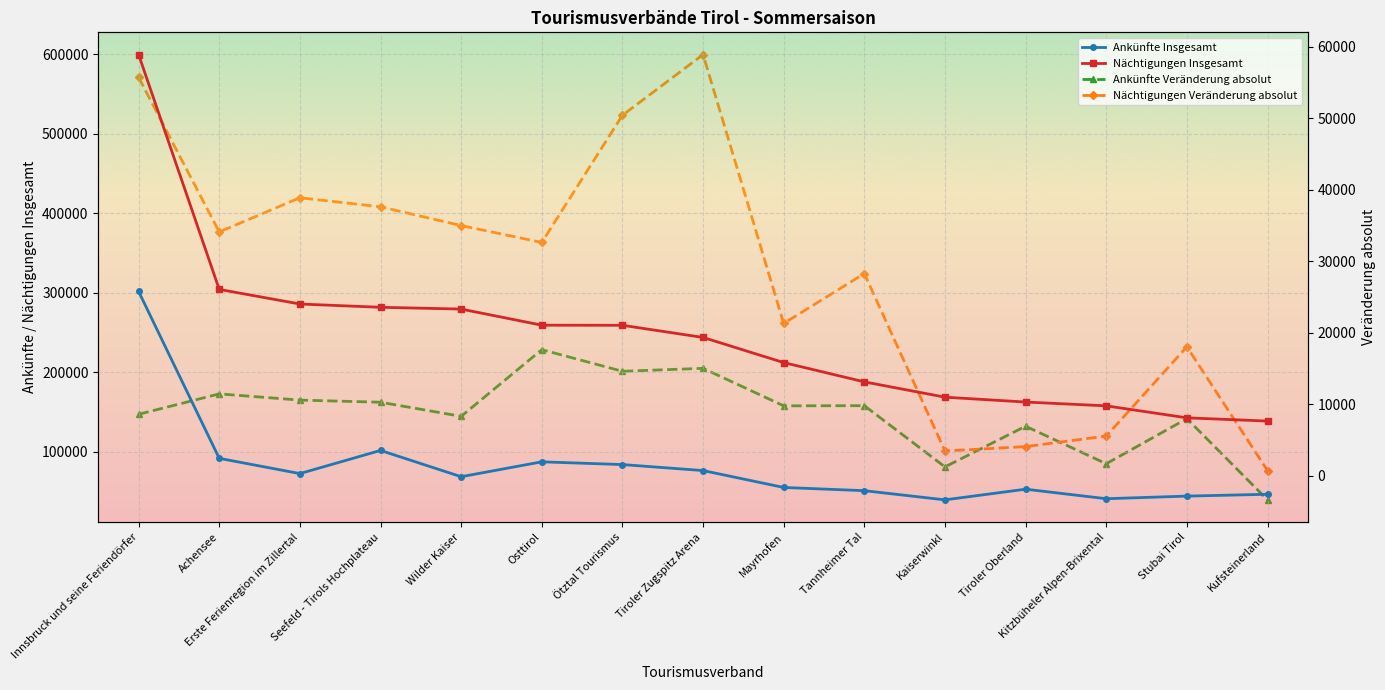

Which series has the largest total across all categories?

Nächtigungen Insgesamt